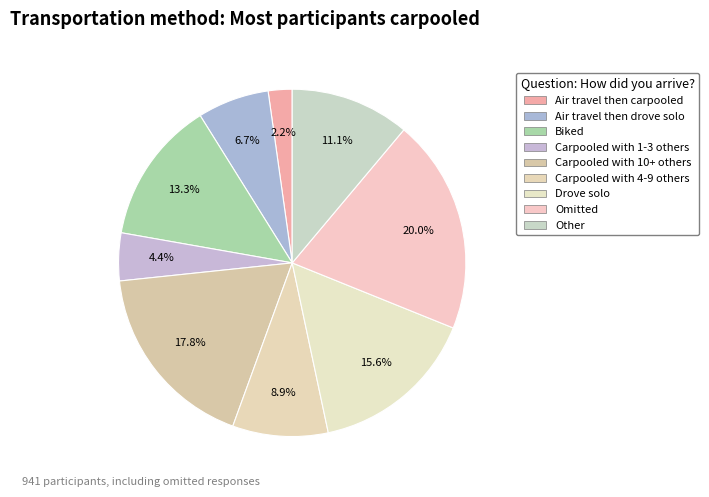

How many segments does this pie chart have?

9